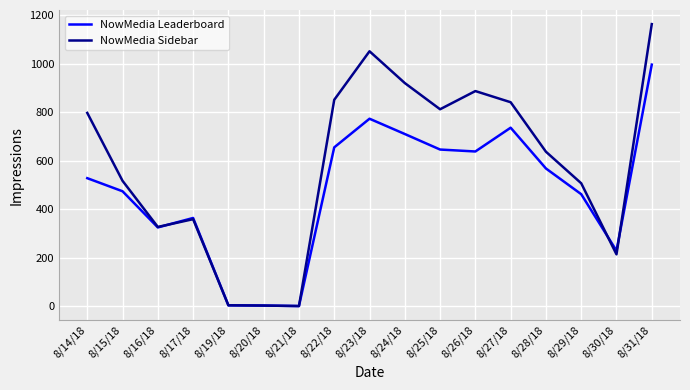

Rank the series by their average value, from lowest to highest.

NowMedia Leaderboard, NowMedia Sidebar